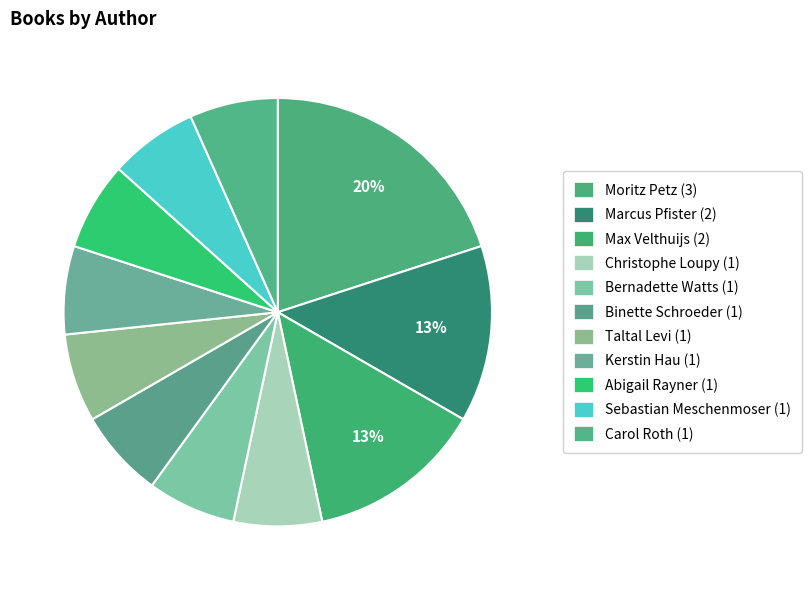

To the nearest percent, what is the difference between the largest and smallest slice percentages?

13%